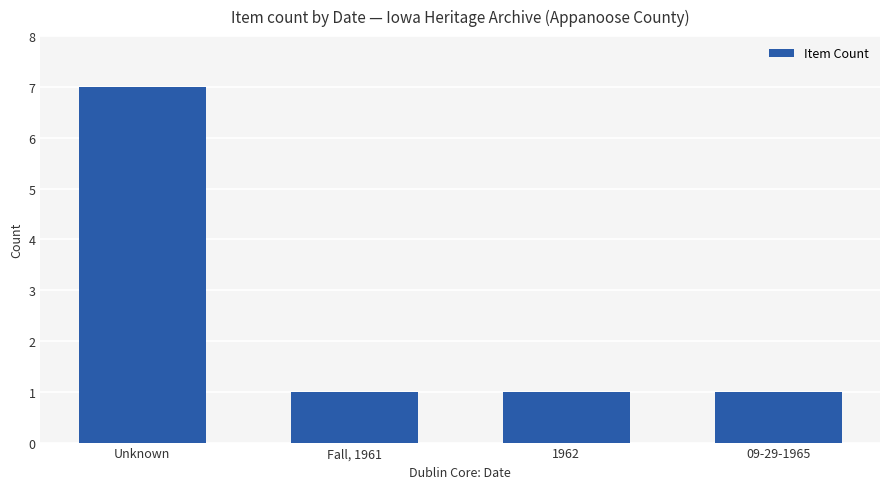

What is the smallest value displayed?

1